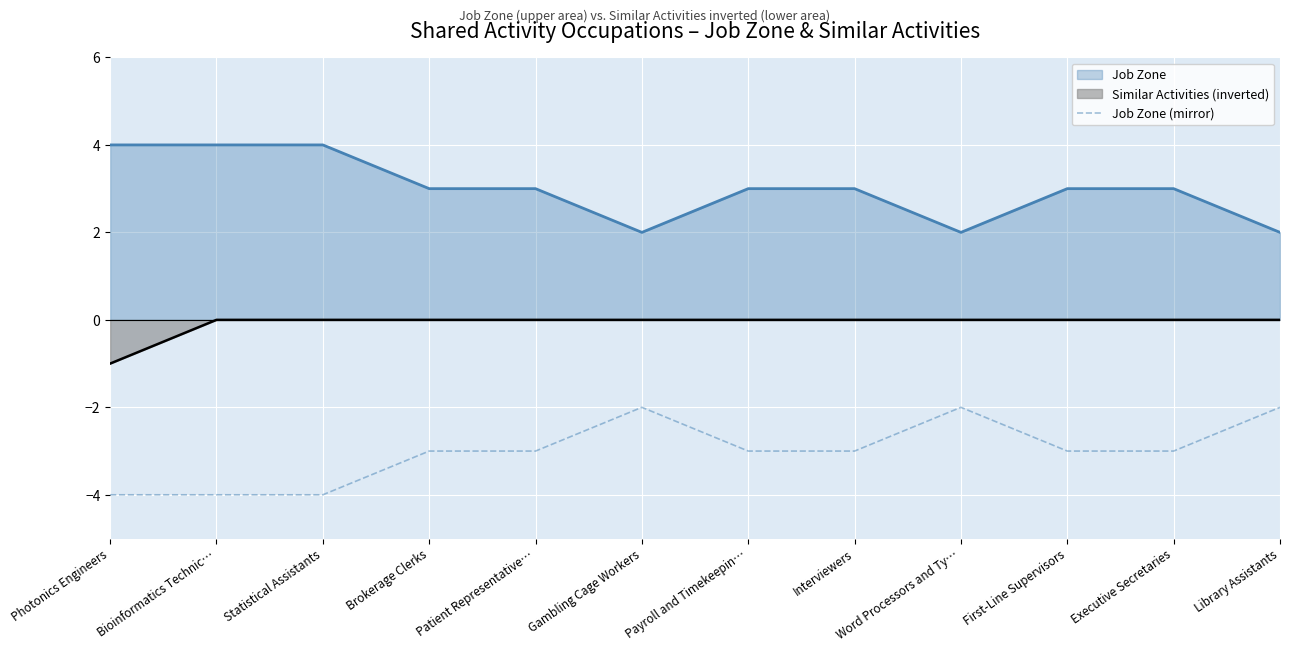

What position from the left is Gambling Cage Workers?

6